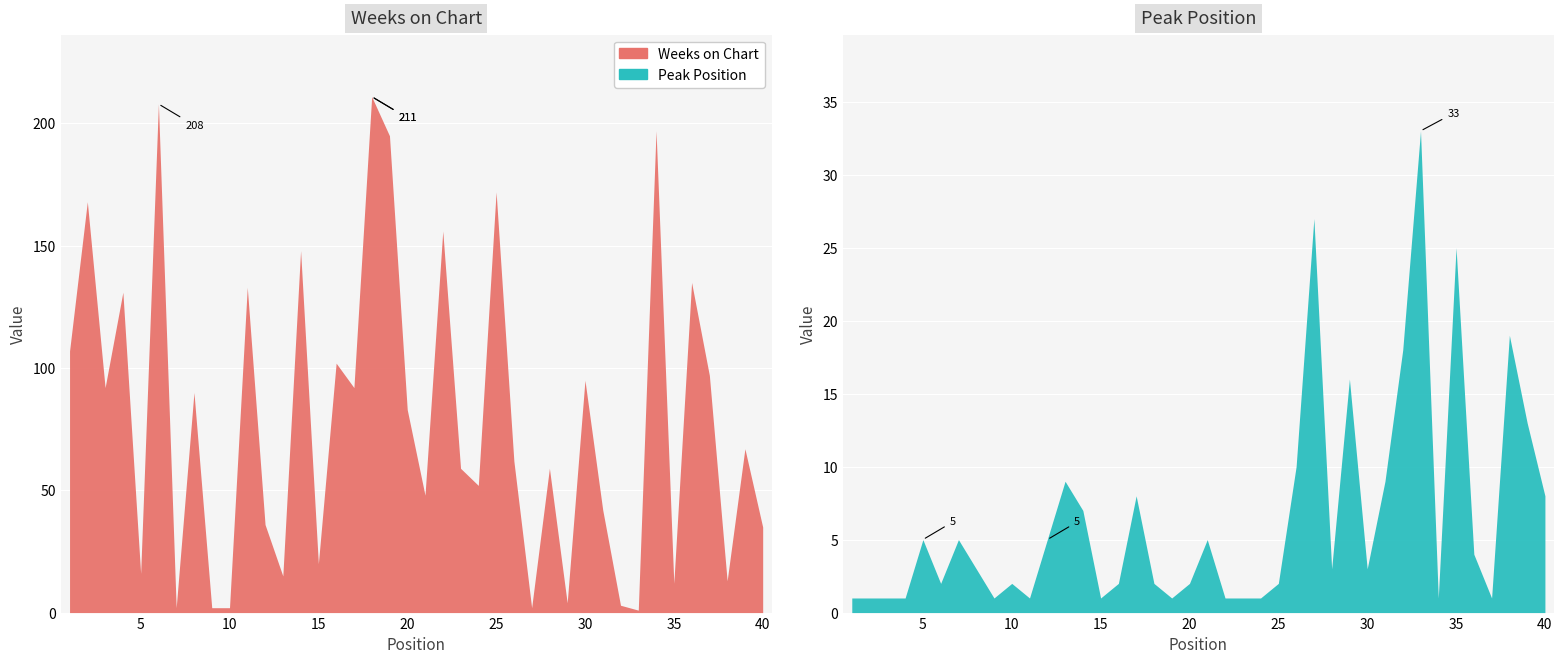

Is it true that Weeks on Chart equals 90 at 4?

False